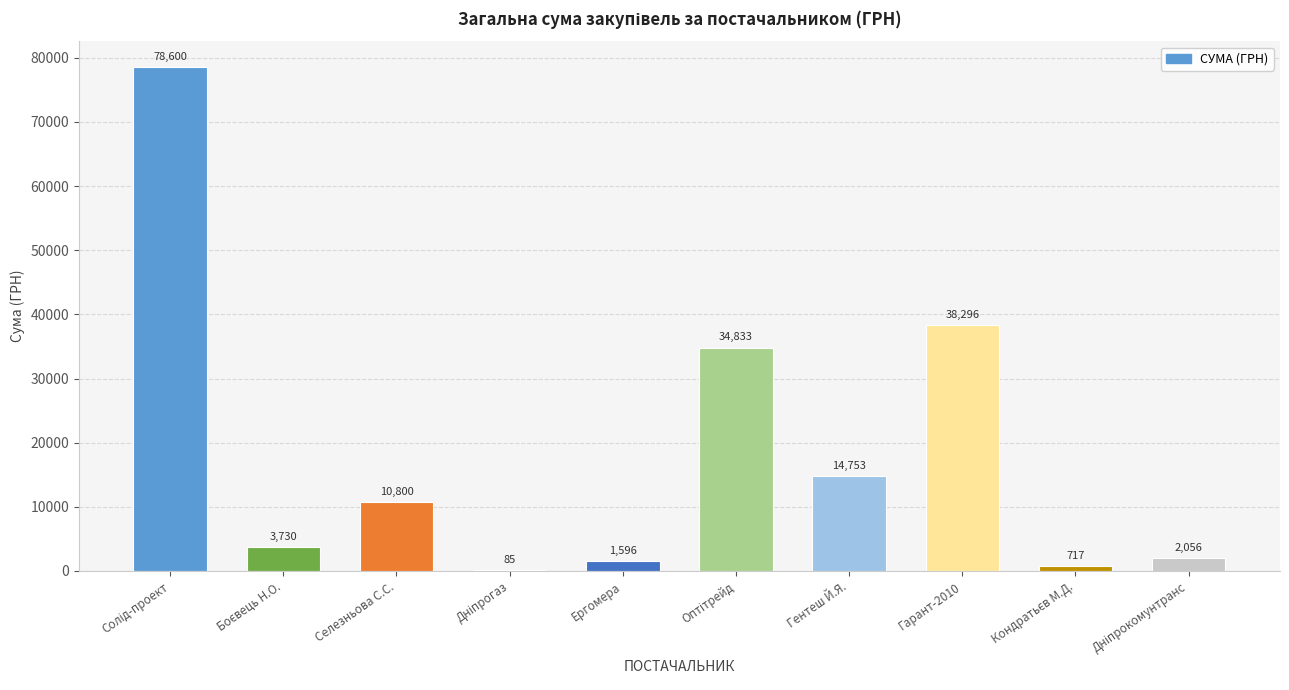

What is the greatest value displayed?

78600.0